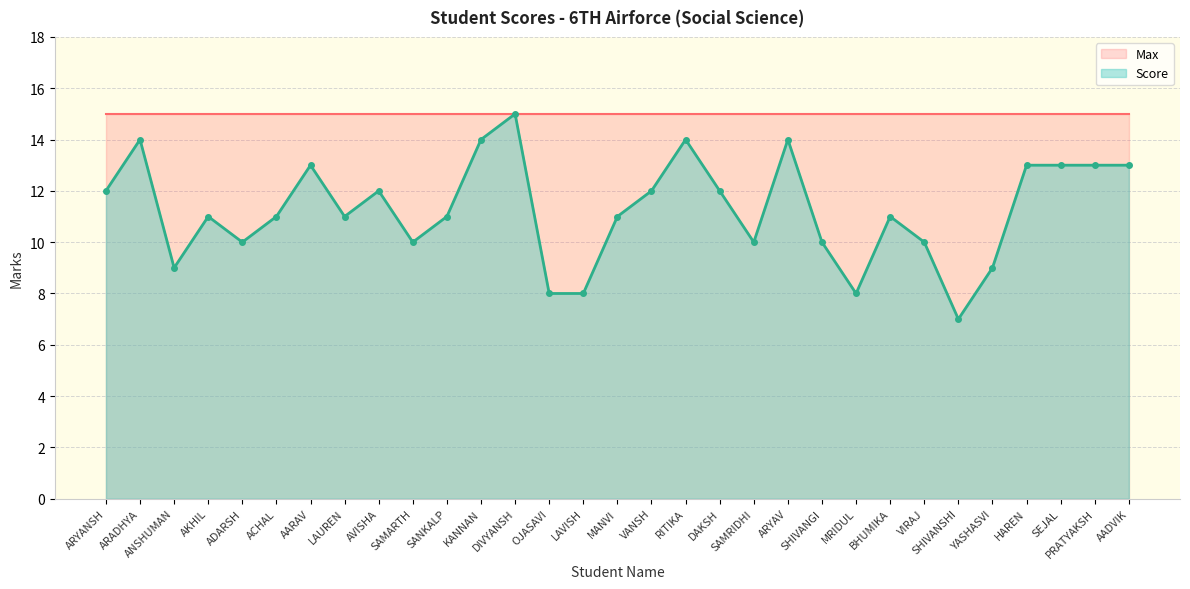

What is the sum of all values?

349